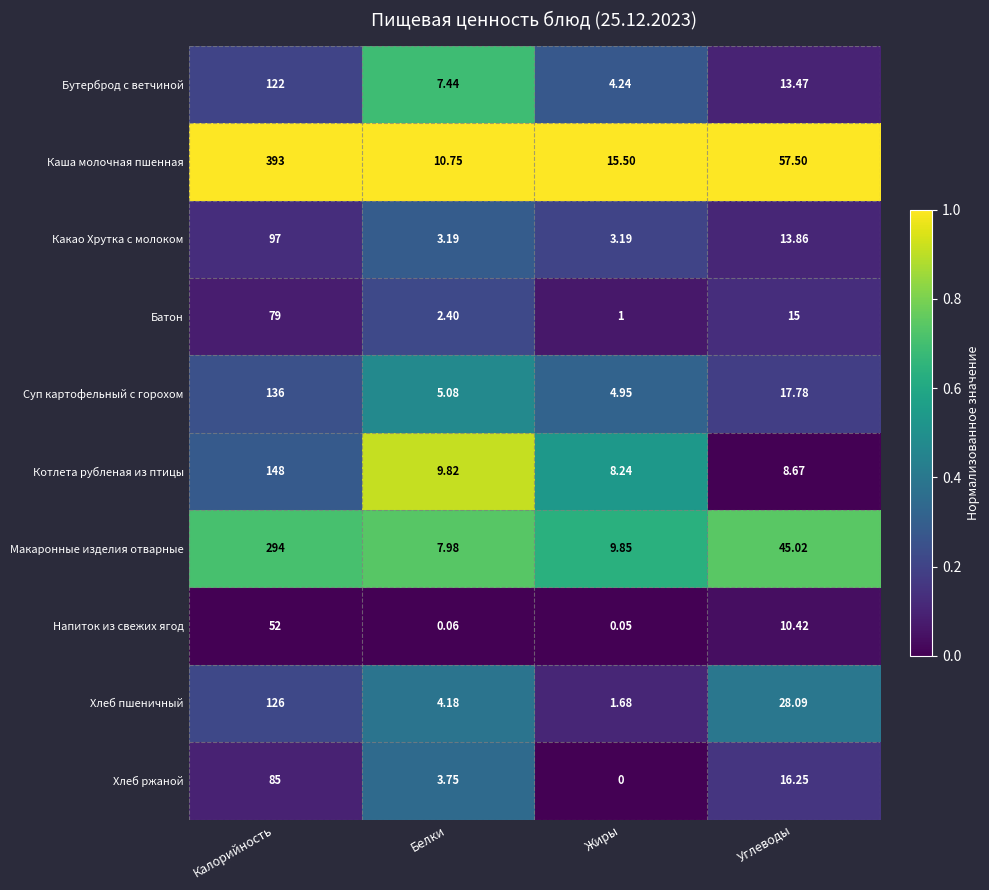

Which series has the largest total across all categories?

Каша молочная пшенная